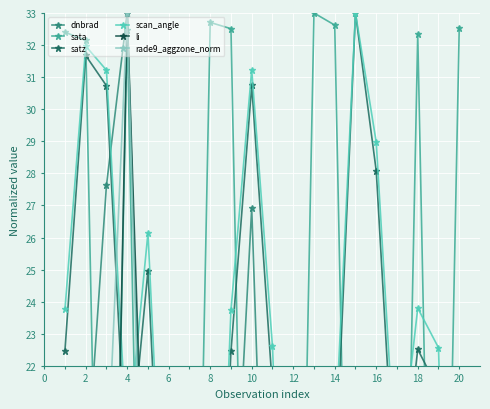

How many series are shown in this chart?

6